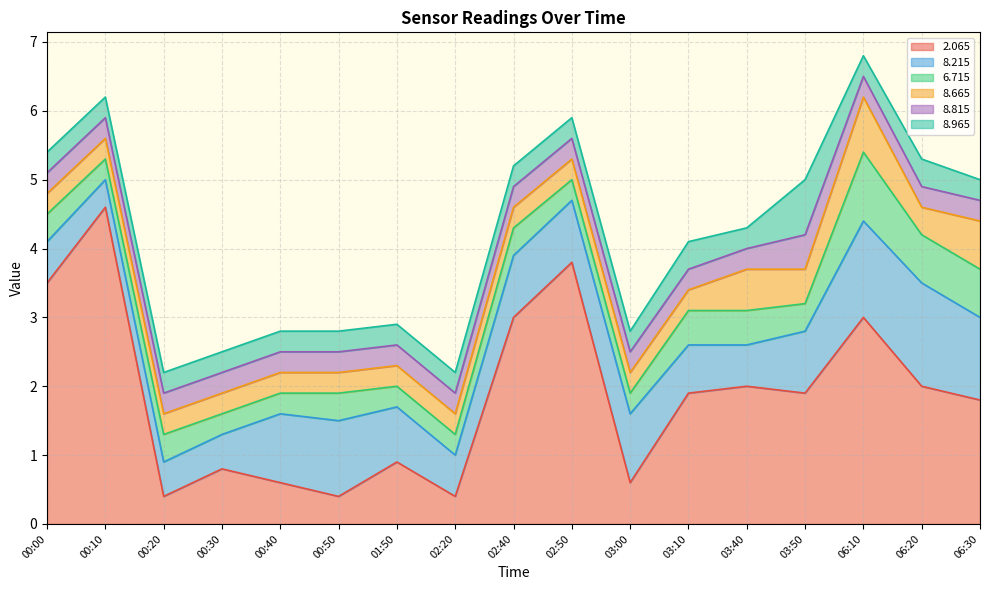

True or false:   8.215 and   8.665 cross at least once.

False